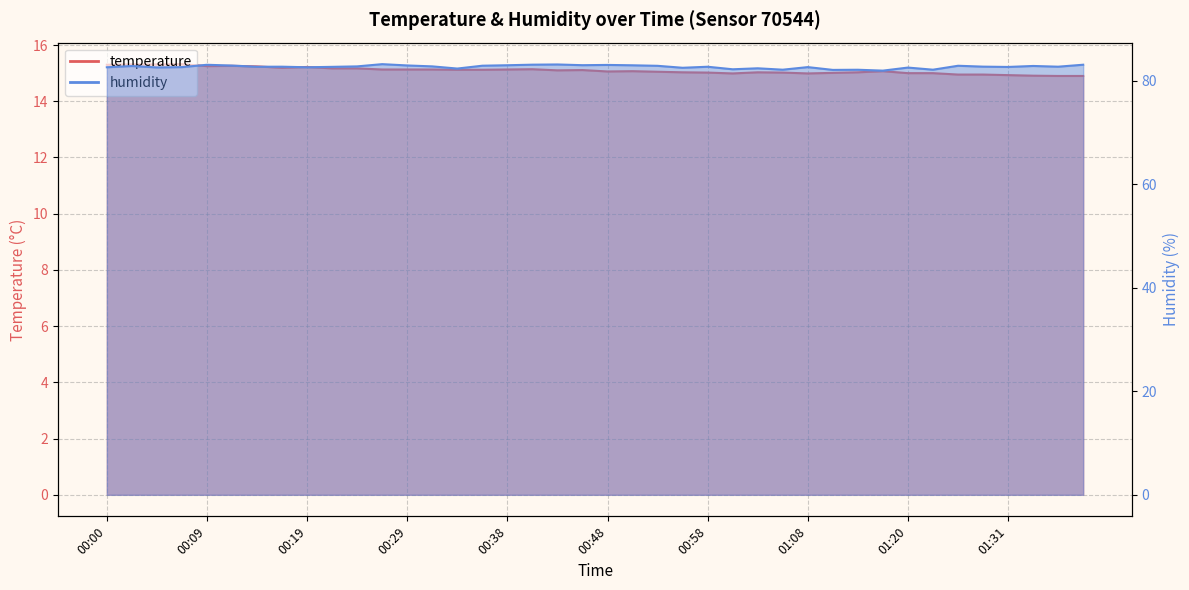

At how many categories does at least one series exceed 28?

40